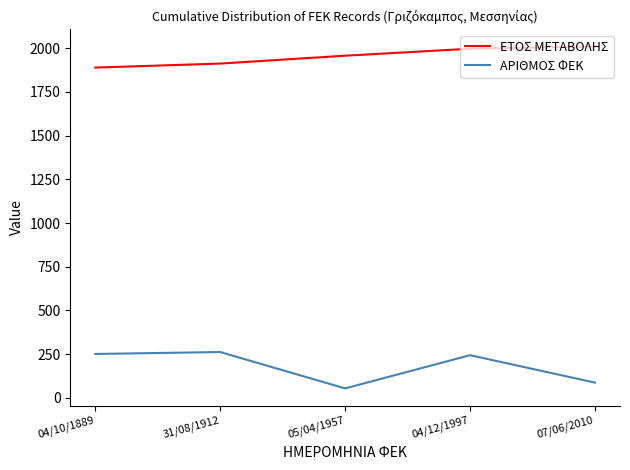

What is the maximum value for ΕΤΟΣ ΜΕΤΑΒΟΛΗΣ?

2010